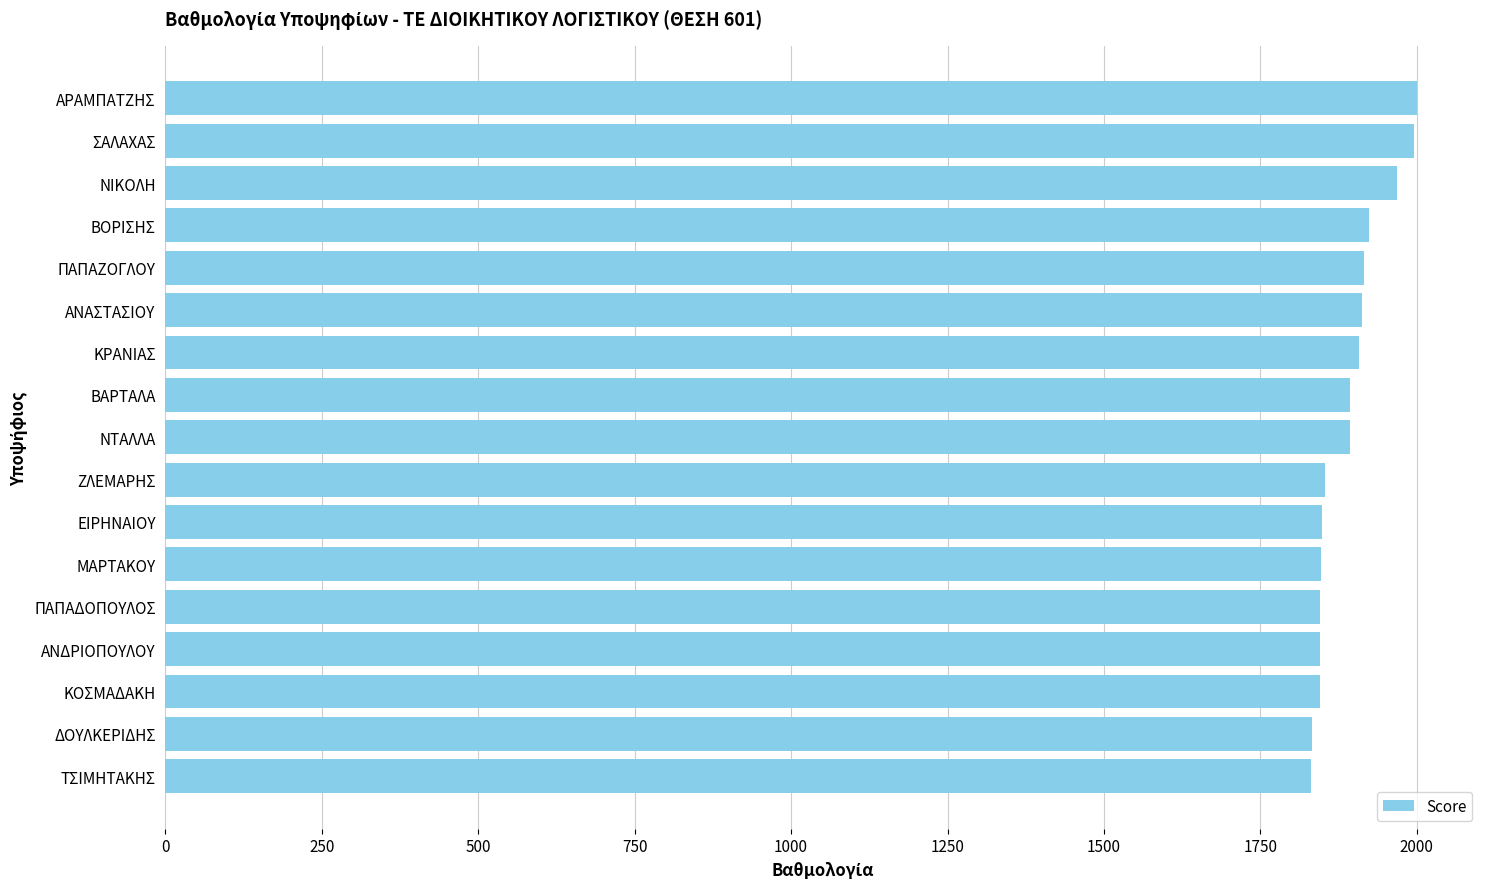

Is it true that the value at ΖΛΕΜΑΡΗΣ is 1853?

True